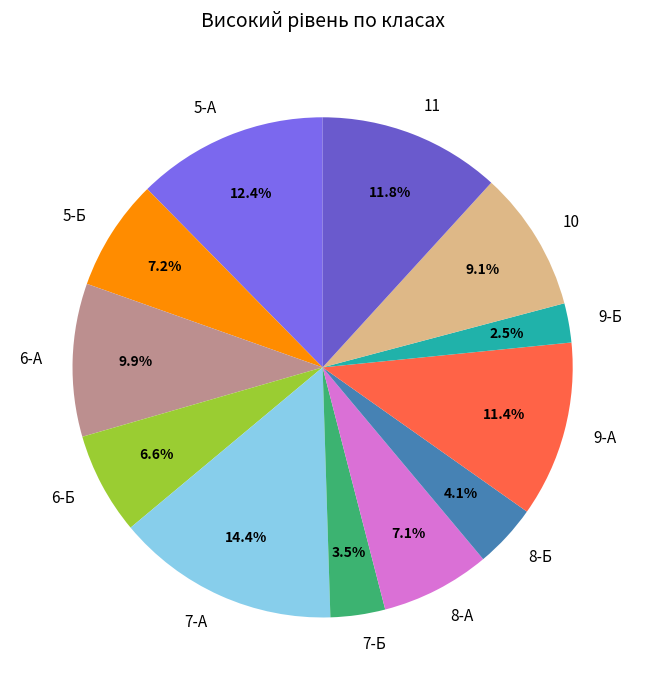

To the nearest percent, what is the difference between the 8-А and 9-А slice percentages?

4%